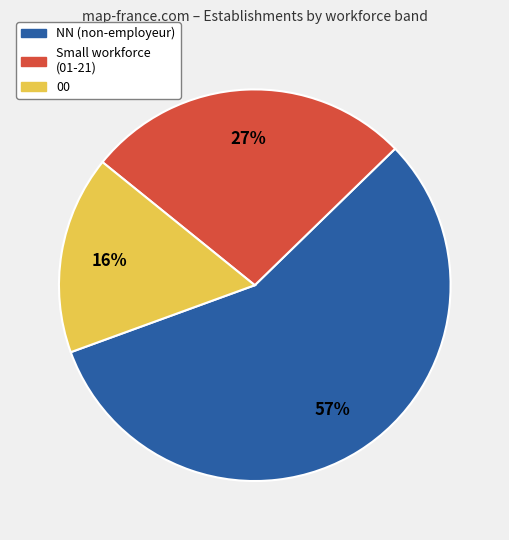

To the nearest percent, what portion does Small workforce (01-21) represent?

27%